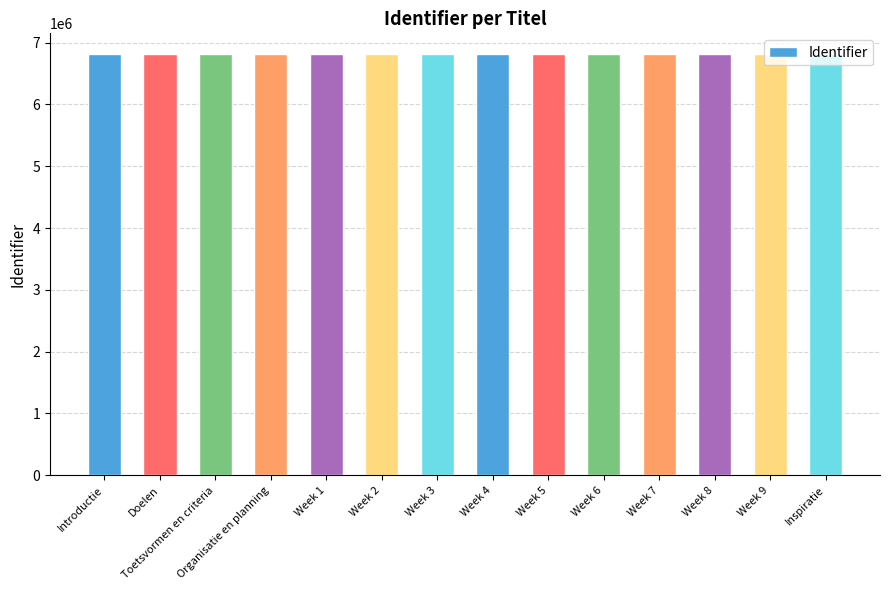

What is the minimum value shown in the chart?

6808944